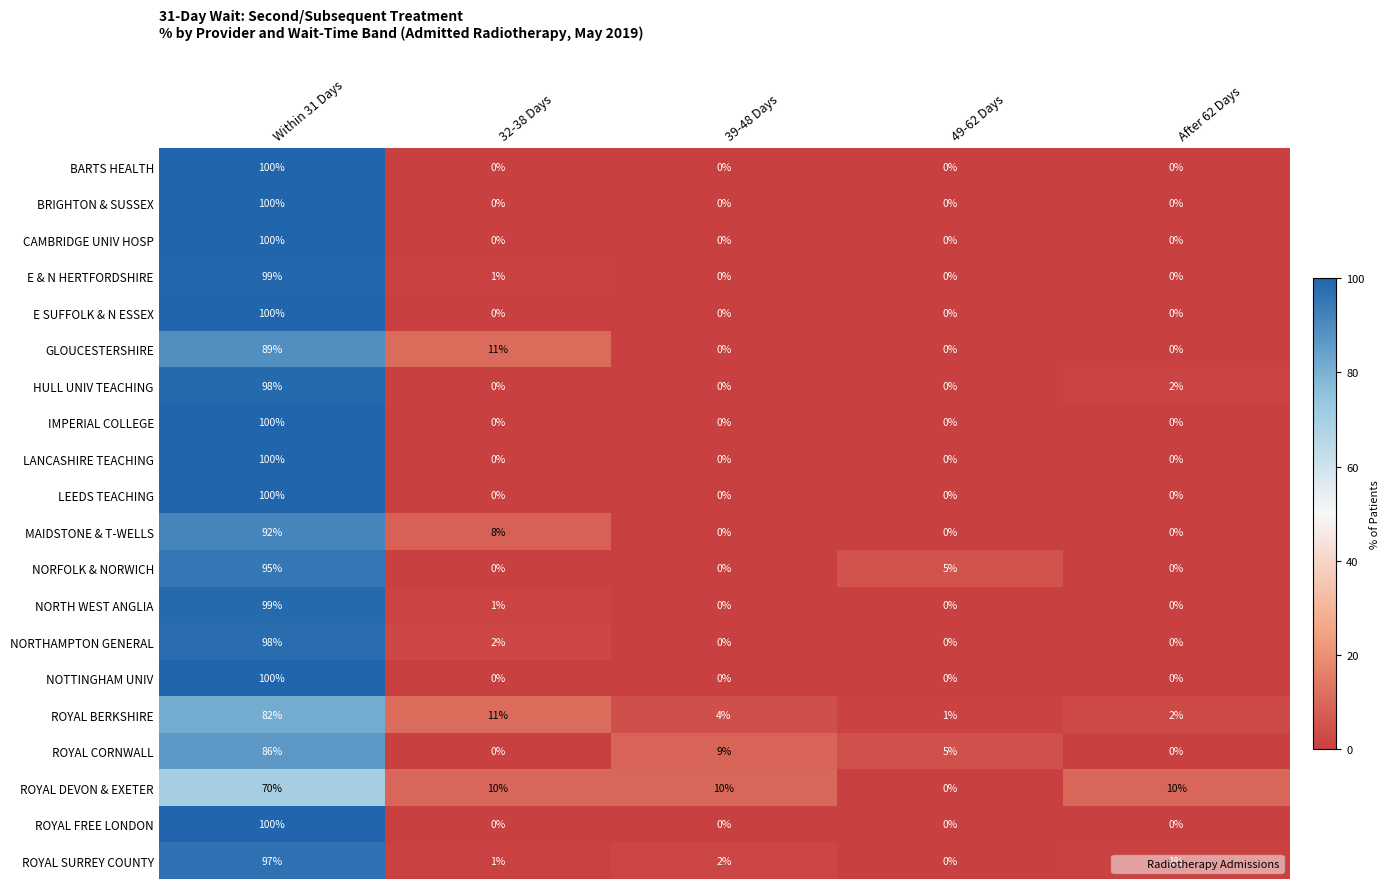

What is the total value across all series at 39-48 Days?

25